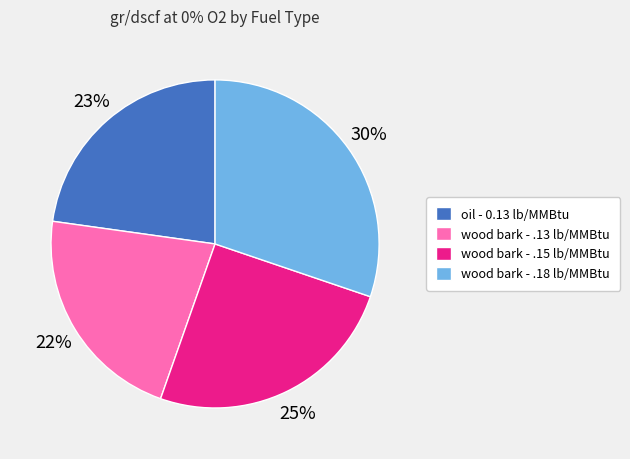

True or false: oil - 0.13 lb/MMBtu accounts for 23% of the total.

True